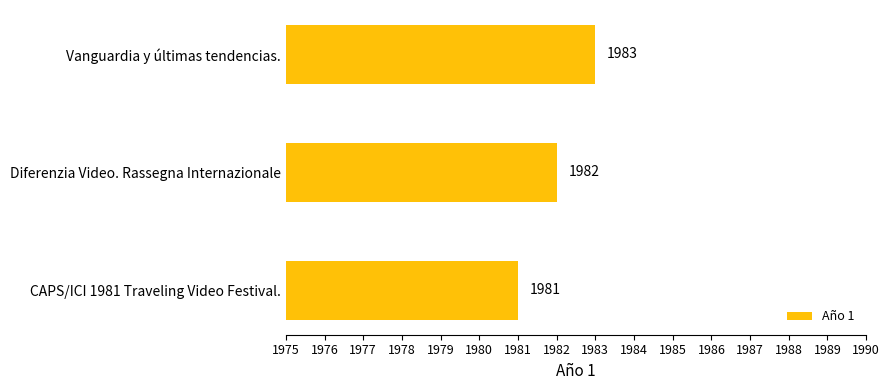

What is the sum of all values?

5946